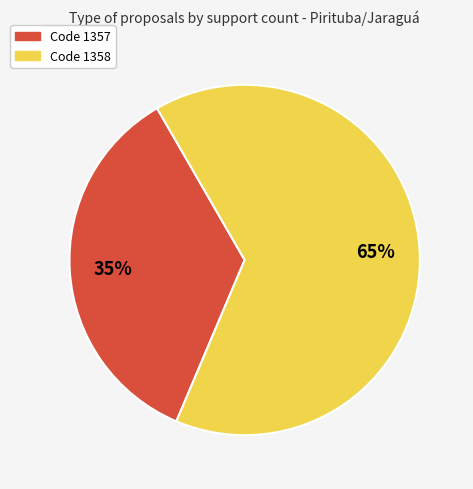

Is there any slice that represents more than half of the pie?

Yes